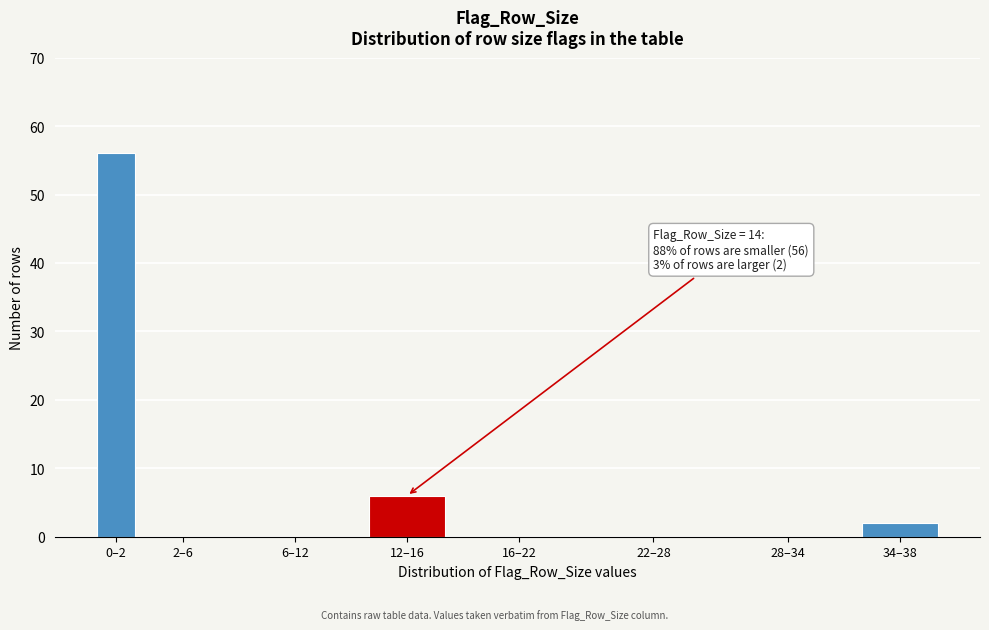

Reading left to right, what are all the values shown in this chart?

0–2=56	2–6=0	6–12=0	12–16=6	16–22=0	22–28=0	28–34=0	34–38=2